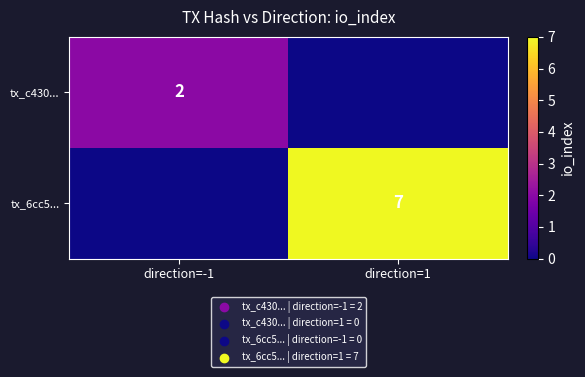

True or false: tx_c430... has a value of 1 at direction=-1.

False